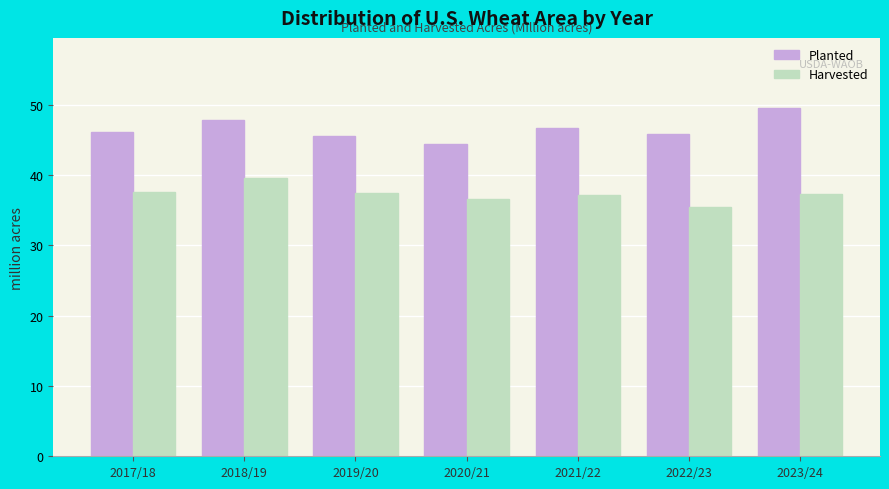

Is it true that Planted equals 26.5 at 2019/20?

False